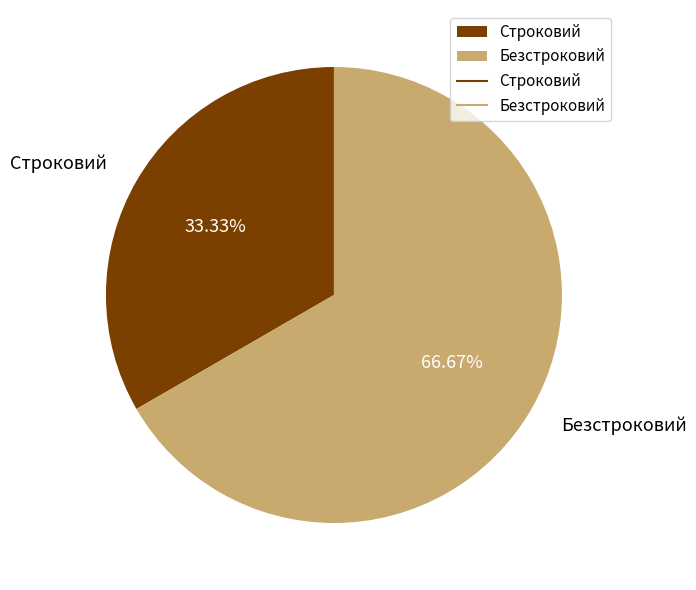

What percentage do Безстроковий and Строковий together represent?

100.0%